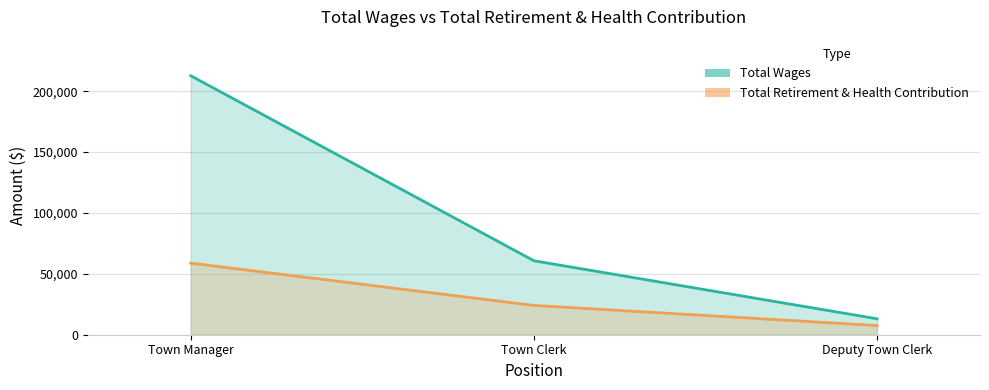

The value of Total Retirement & Health Contribution at Town Clerk is 24065. True or false?

True